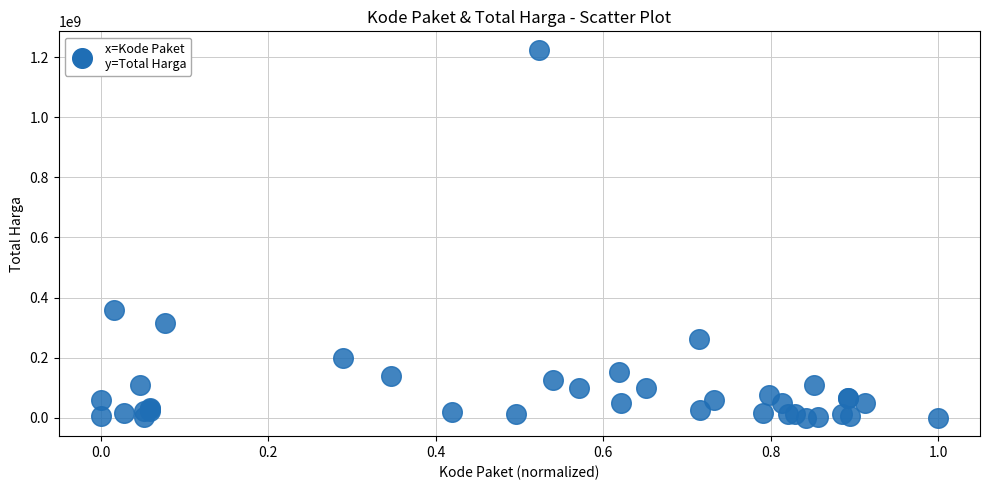

What Y value in the scatter plot is closest to 612341000?

359500000